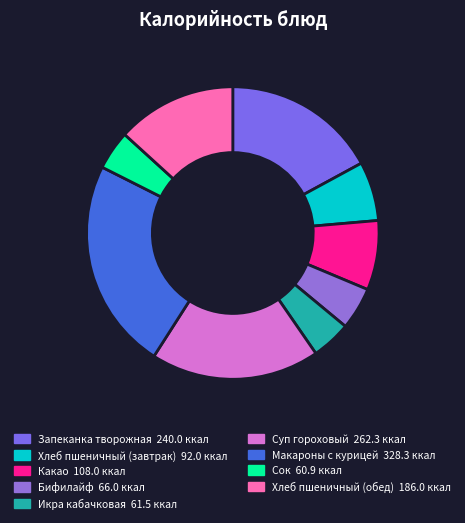

How many segments does this pie chart have?

9